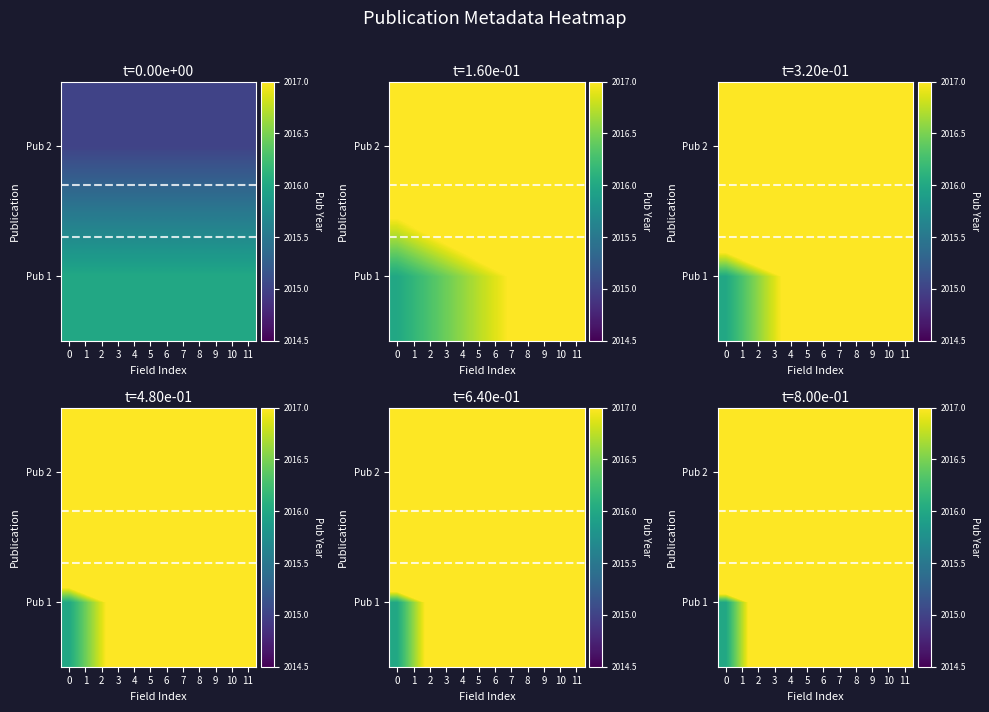

What is the sum of the Pub 2 values at 11 and 8?

4076.3